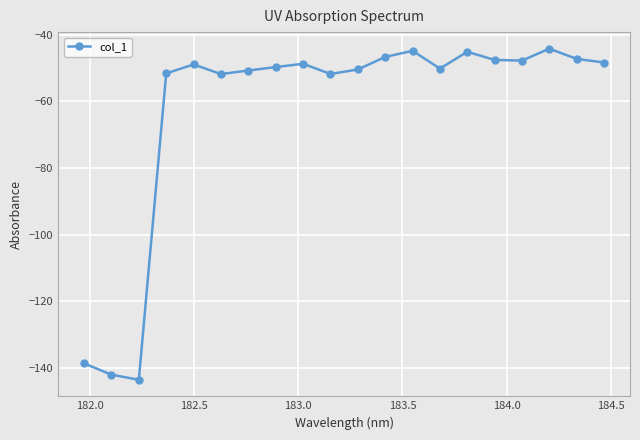

What is the minimum value shown in the chart?

-143.6